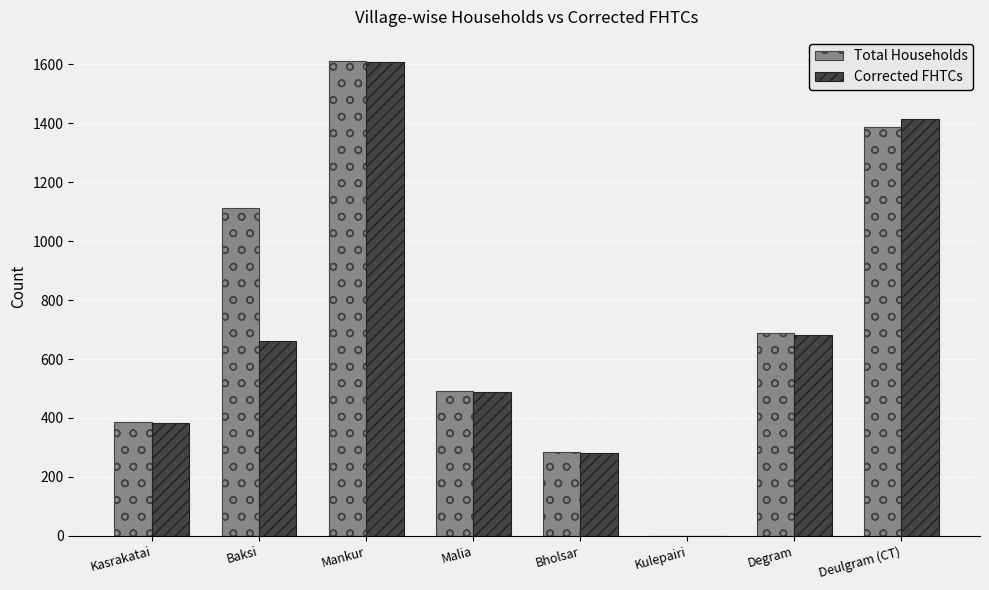

What is the spread (max minus min) of values at Bholsar?

5